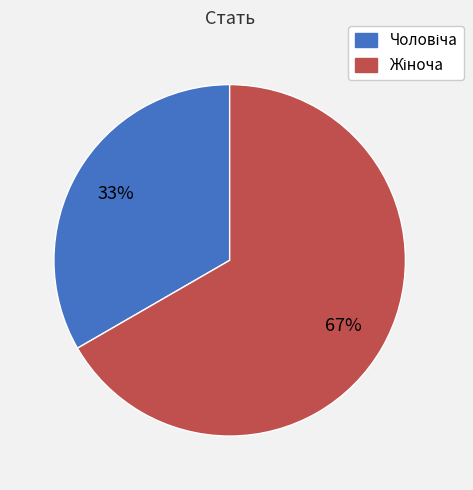

Is there a majority slice in this chart?

Yes